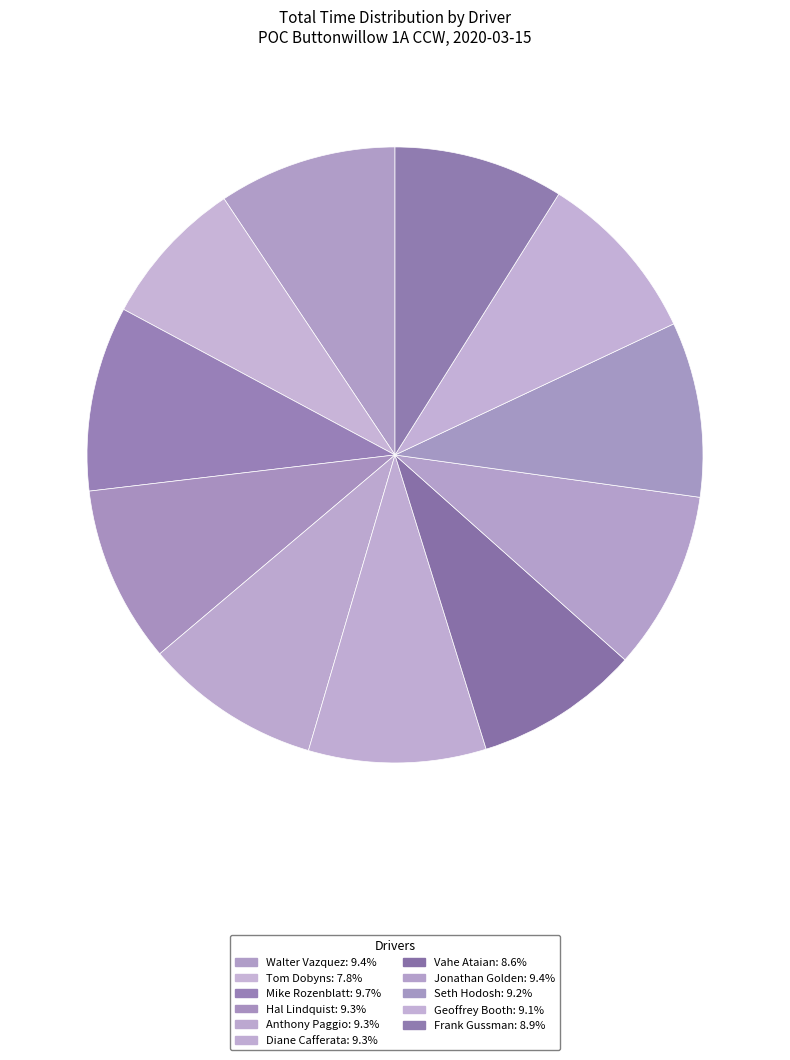

Which category has the biggest portion of the pie?

Mike Rozenblatt